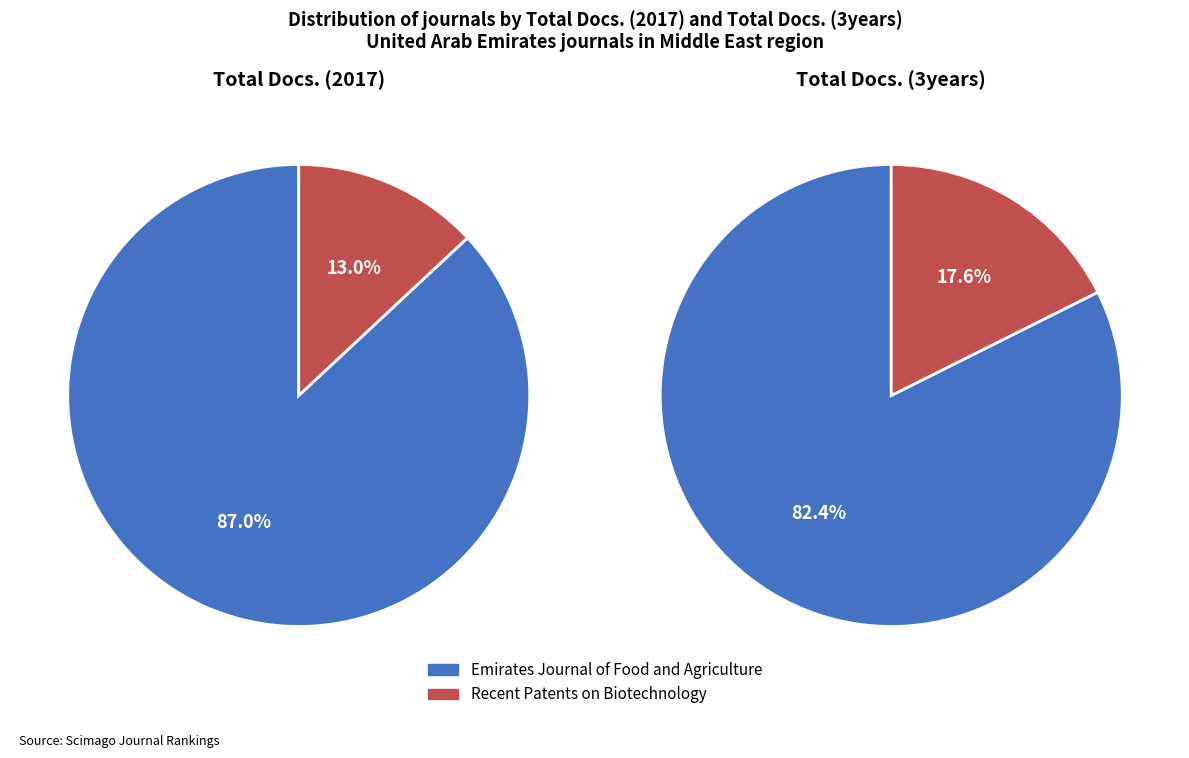

How many segments does this pie chart have?

2